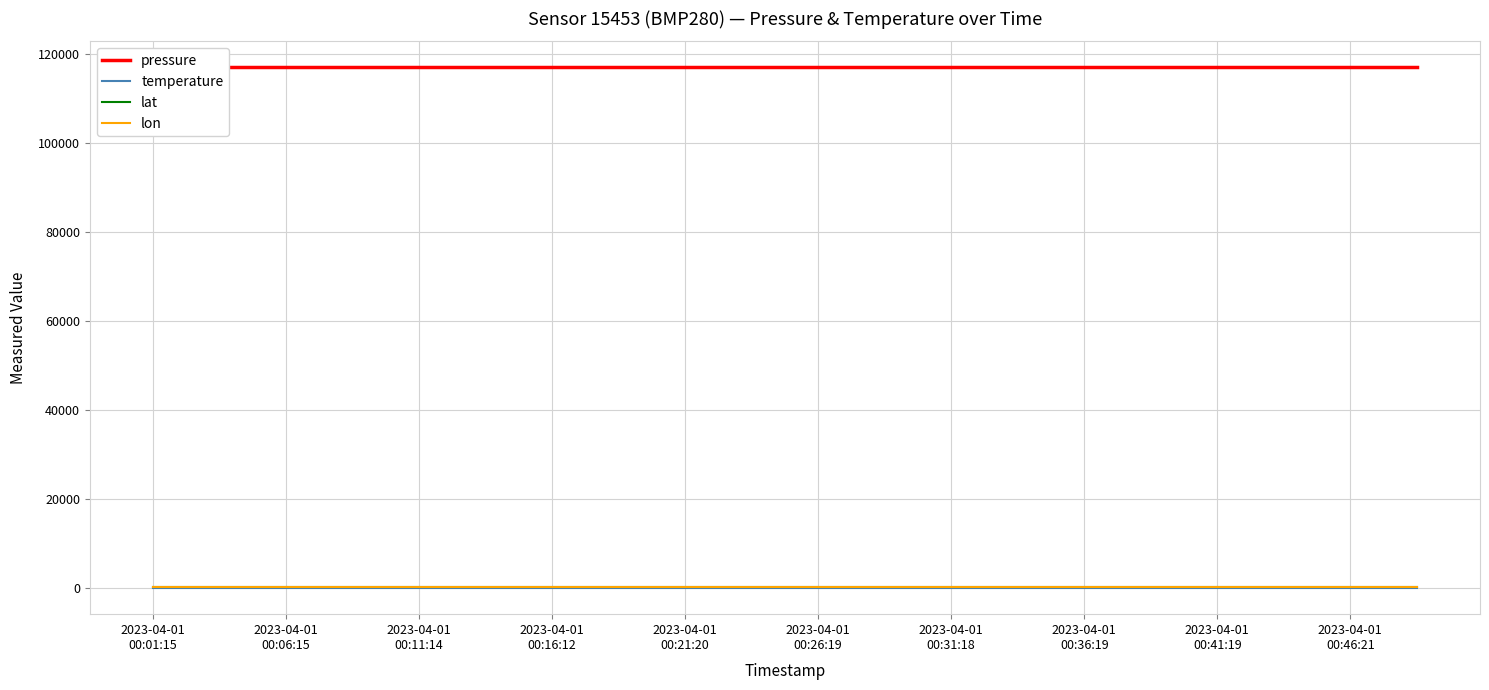

Which category has the highest value in the temperature series?

2023-04-01
00:01:15